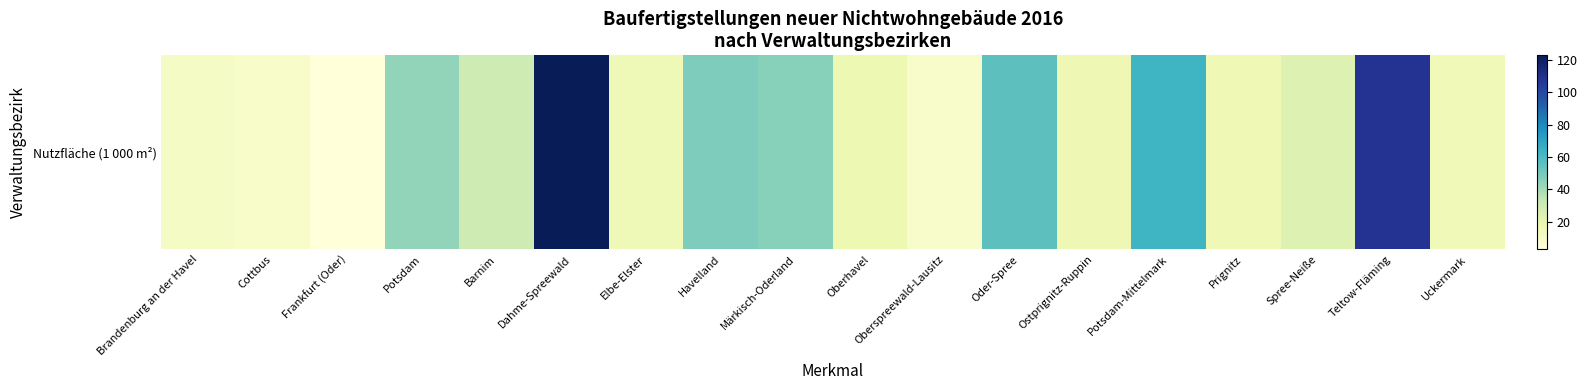

Rank the categories by value from lowest to highest.

Frankfurt (Oder), Oberspreewald-Lausitz, Cottbus, Brandenburg an der Havel, Uckermark, Elbe-Elster, Prignitz, Ostprignitz-Ruppin, Oberhavel, Spree-Neiße, Barnim, Potsdam, Märkisch-Oderland, Havelland, Oder-Spree, Potsdam-Mittelmark, Teltow-Fläming, Dahme-Spreewald